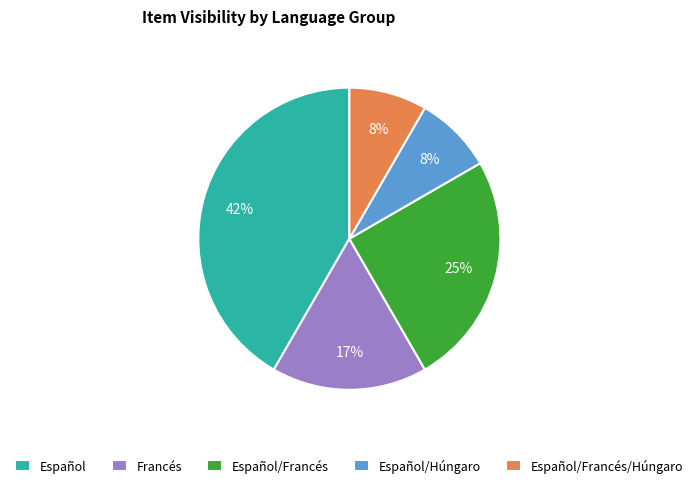

Approximately how many times larger is the value at Español/Húngaro compared to Francés?

0.5